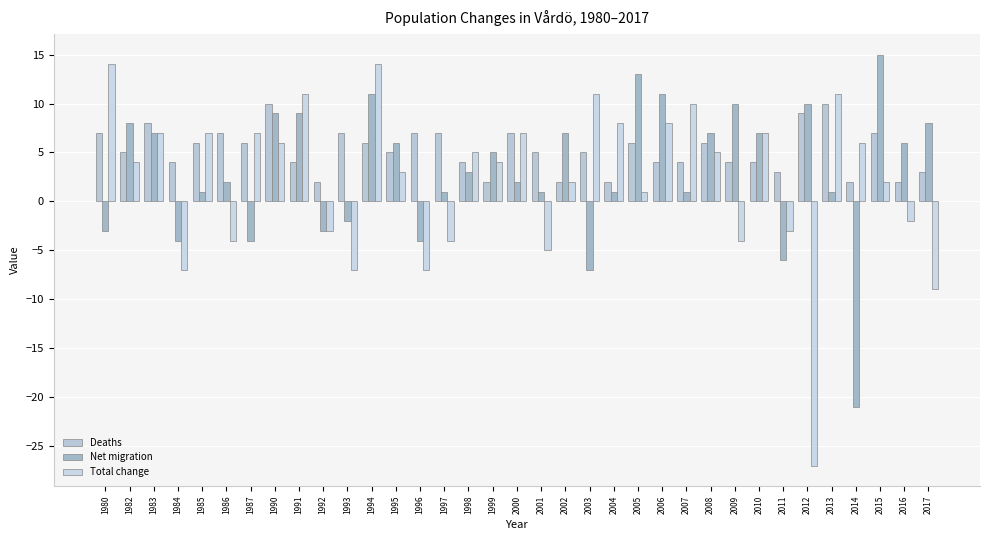

The value of Net migration at 2008 is 7. True or false?

True